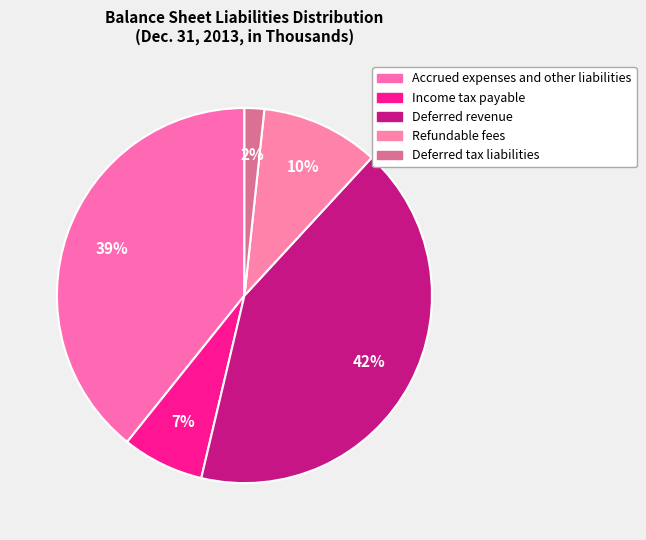

What portion of the pie excludes Deferred tax liabilities?

98.3%